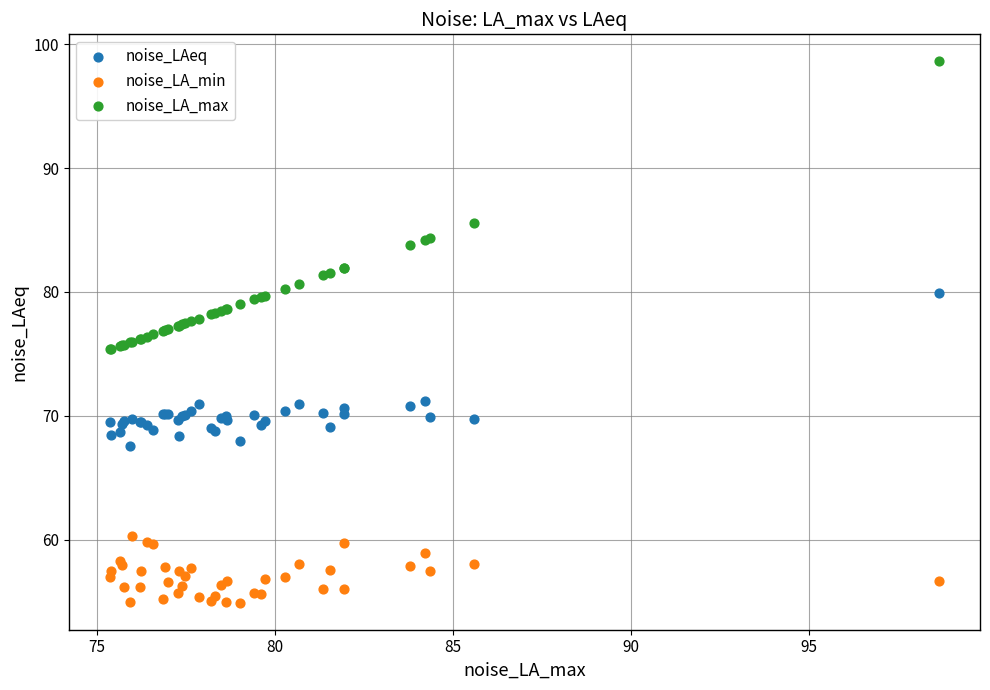

Which series has the largest Y range (max minus min)?

noise_LA_max